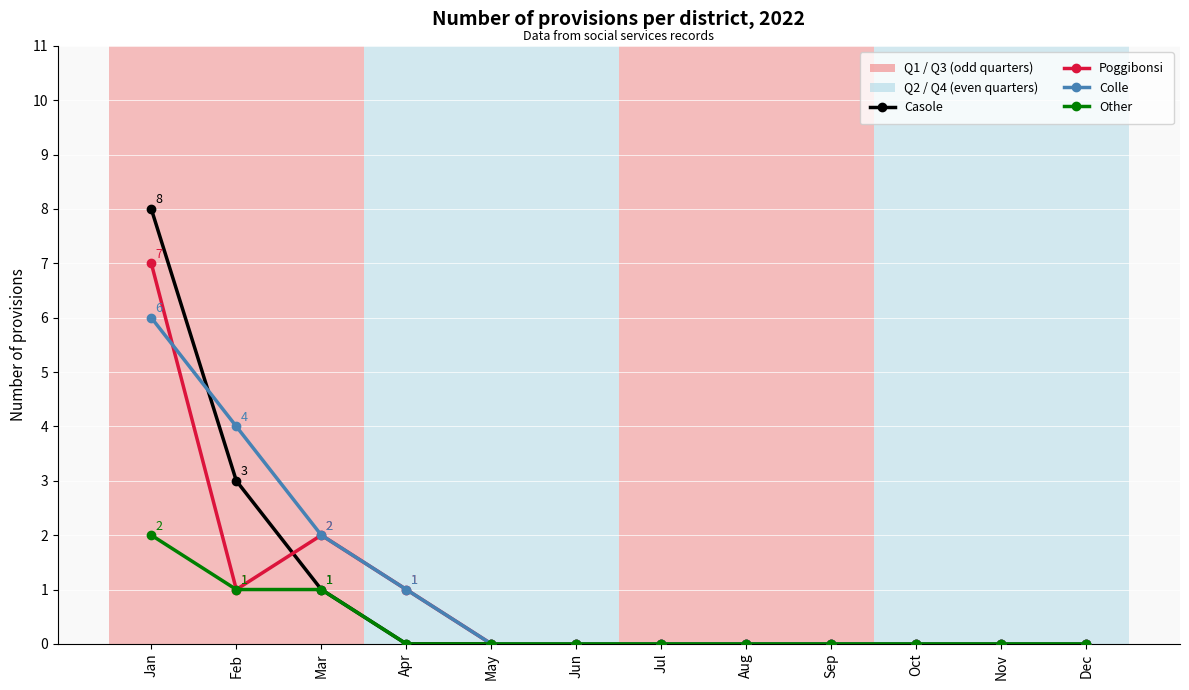

Reading right to left, extract all data points from this chart.

Casole: 0	0	0	0	0	0	0	0	0	1	3	8
Poggibonsi: 0	0	0	0	0	0	0	0	1	2	1	7
Colle: 0	0	0	0	0	0	0	0	1	2	4	6
Other: 0	0	0	0	0	0	0	0	0	1	1	2